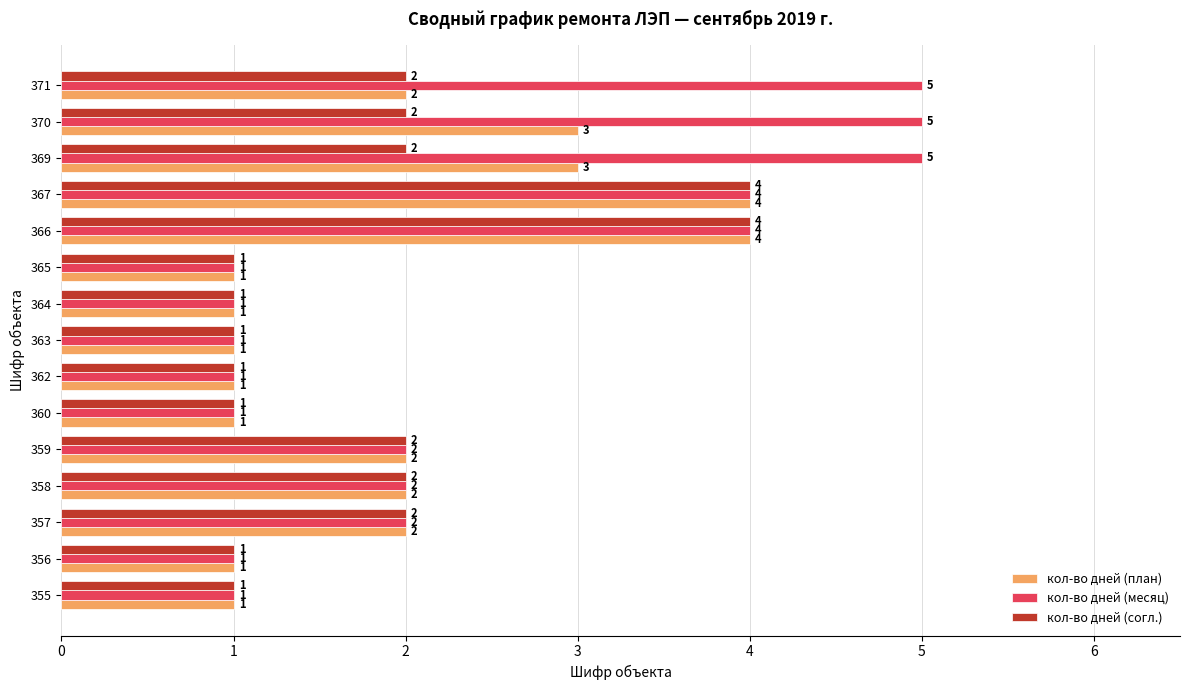

The value of кол-во дней (план) at 369 is 3. True or false?

True